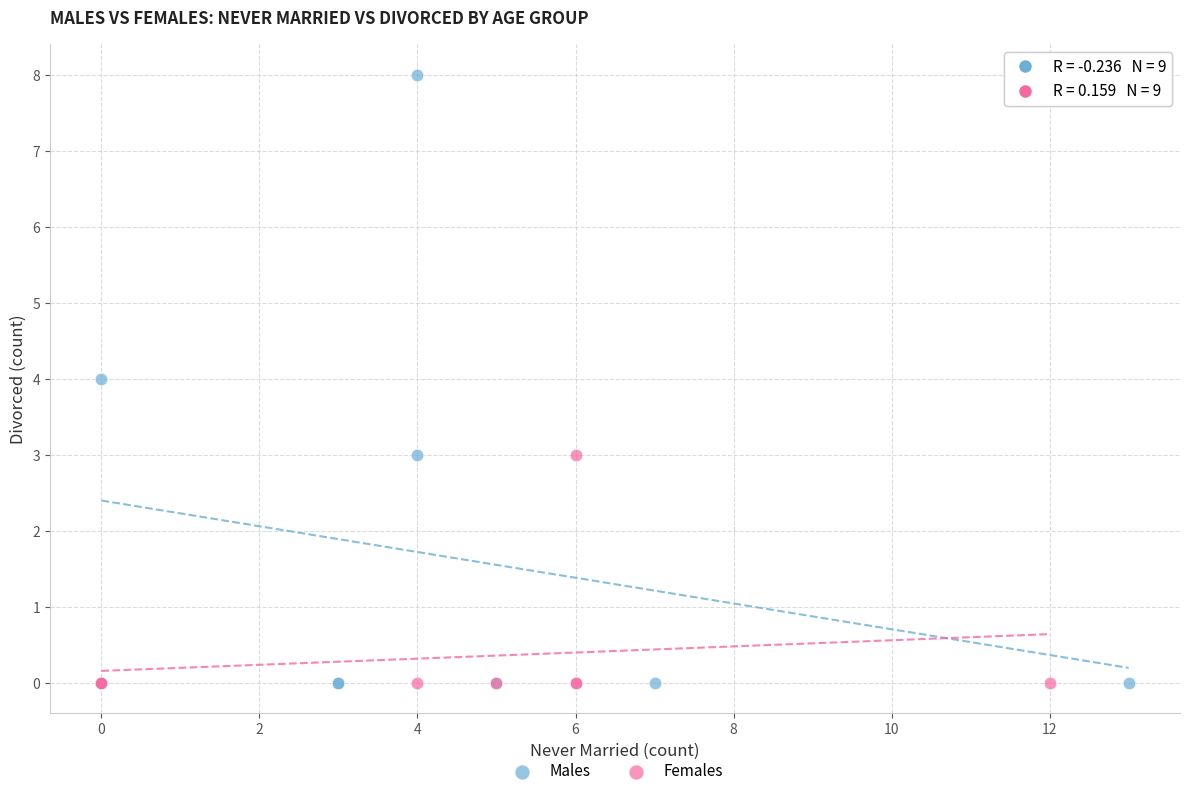

Which series contains the highest Y value?

Males